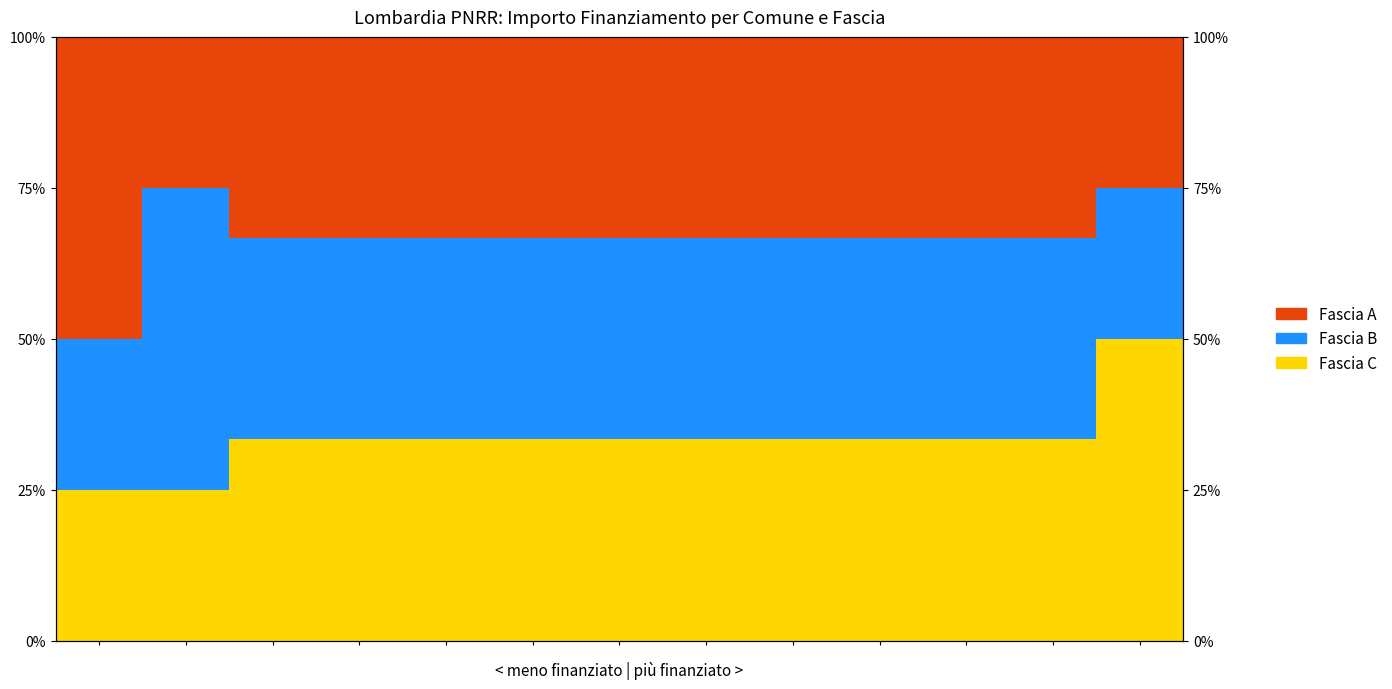

Reading left to right, transcribe all the data shown in this chart.

Fascia C: 25.0	25.0	33.3	33.3	33.3	33.3	33.3	33.3	33.3	33.3	33.3	33.3	50.0
Fascia B: 25.0	50.0	33.3	33.3	33.3	33.3	33.3	33.3	33.3	33.3	33.3	33.3	25.0
Fascia A: 50.0	25.0	33.3	33.3	33.3	33.3	33.3	33.3	33.3	33.3	33.3	33.3	25.0